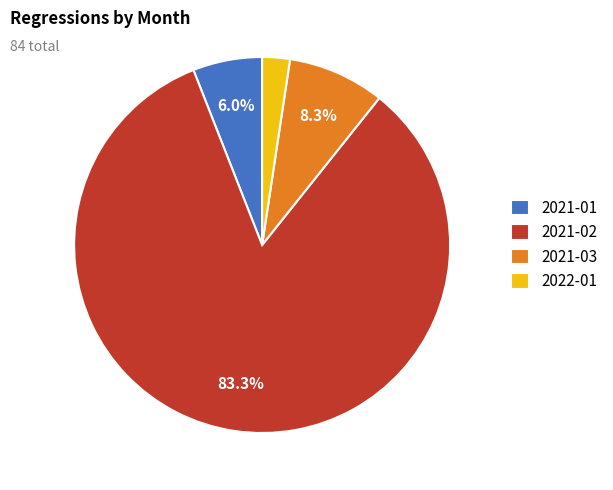

How many segments does this pie chart have?

4